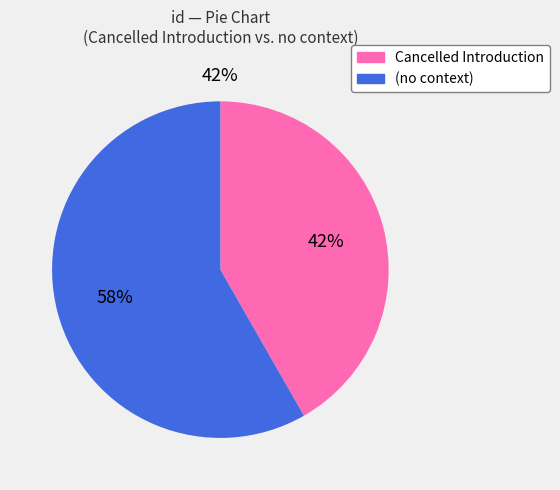

To the nearest percent, what is the combined percentage of  and Cancelled Introduction?

100%